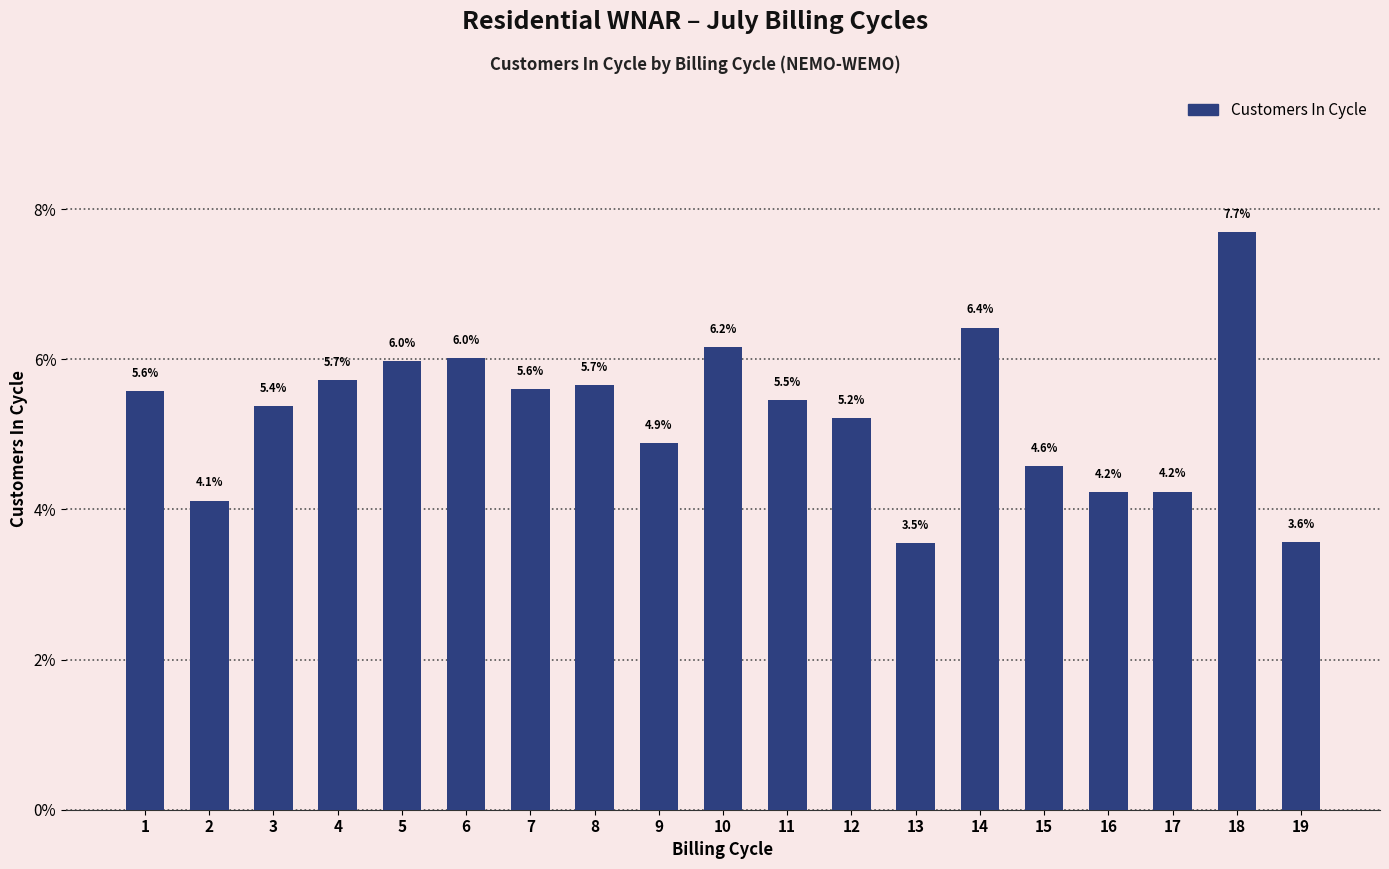

Reading right to left, transcribe all the data shown in this chart.

3.6	7.7	4.2	4.2	4.6	6.4	3.5	5.2	5.5	6.2	4.9	5.7	5.6	6.0	6.0	5.7	5.4	4.1	5.6